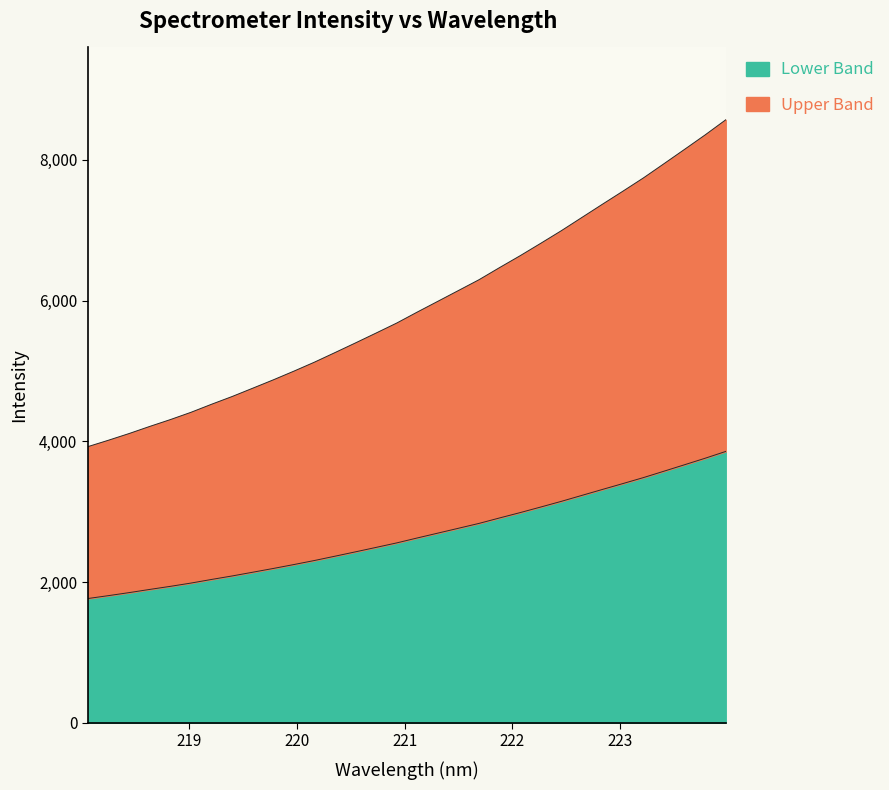

Is it true that the value at 221.6902 is 2833.5?

True